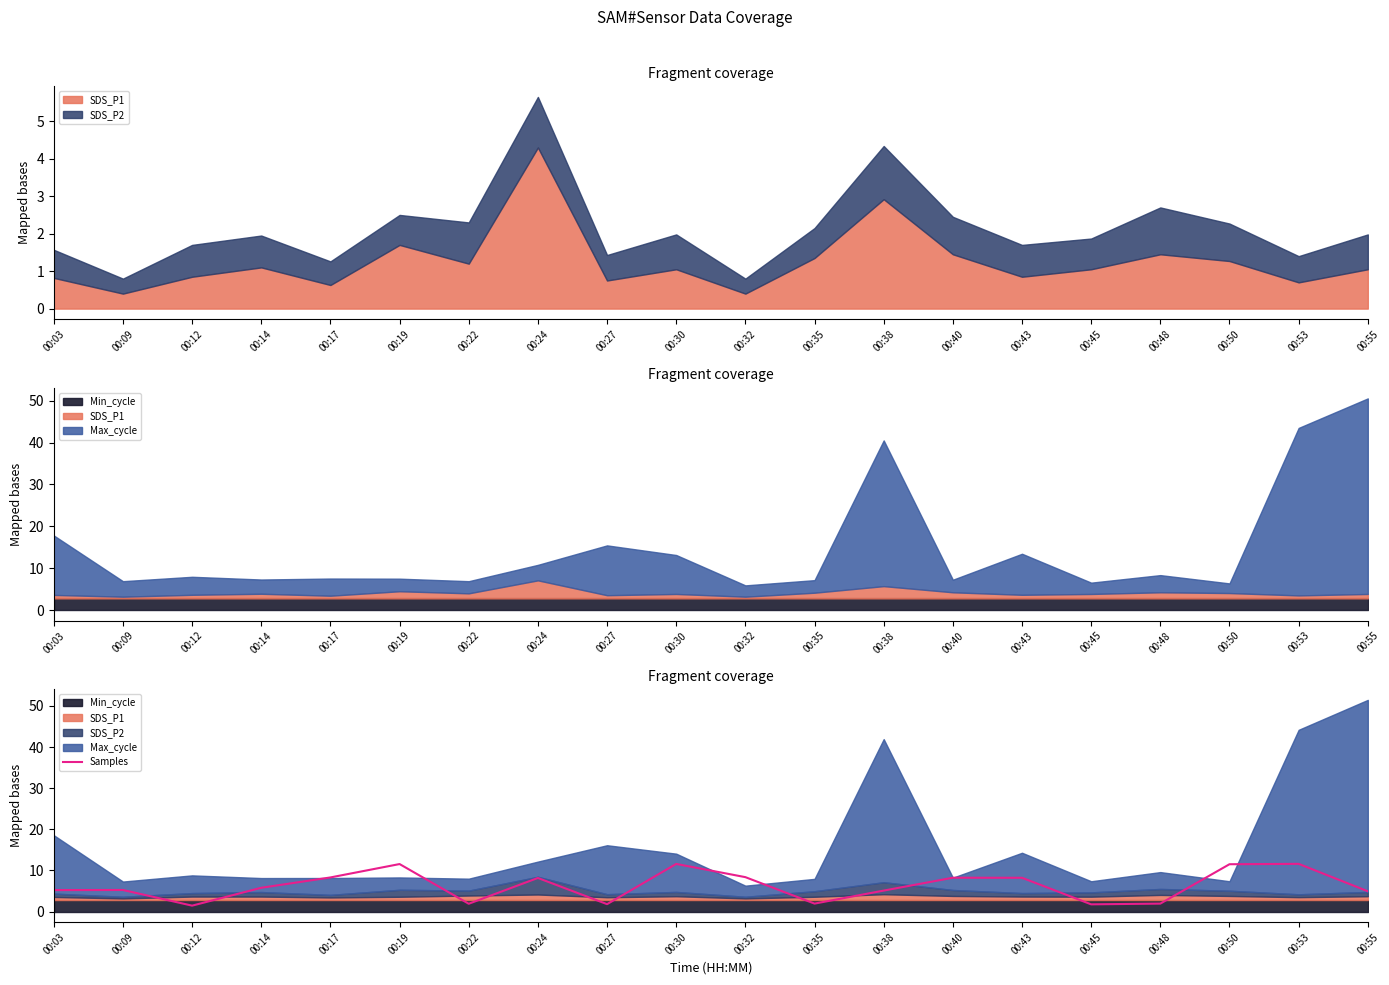

Reading right to left, extract all data points from this chart.

00:55=4.9	00:53=11.6	00:50=11.5	00:48=1.9	00:45=1.8	00:43=8.2	00:40=8.2	00:38=5.1	00:35=1.9	00:32=8.4	00:30=11.6	00:27=1.8	00:24=8.2	00:22=1.9	00:19=11.6	00:17=8.3	00:14=5.8	00:12=1.4	00:09=5.2	00:03=5.2